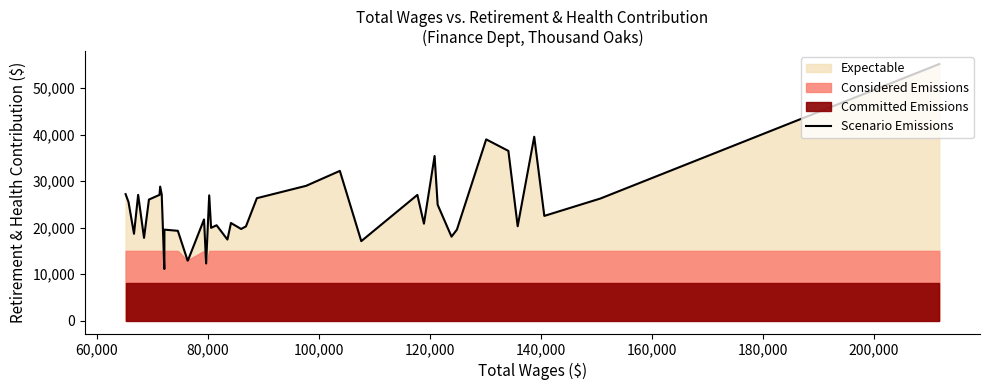

How many lines are shown in the chart?

1